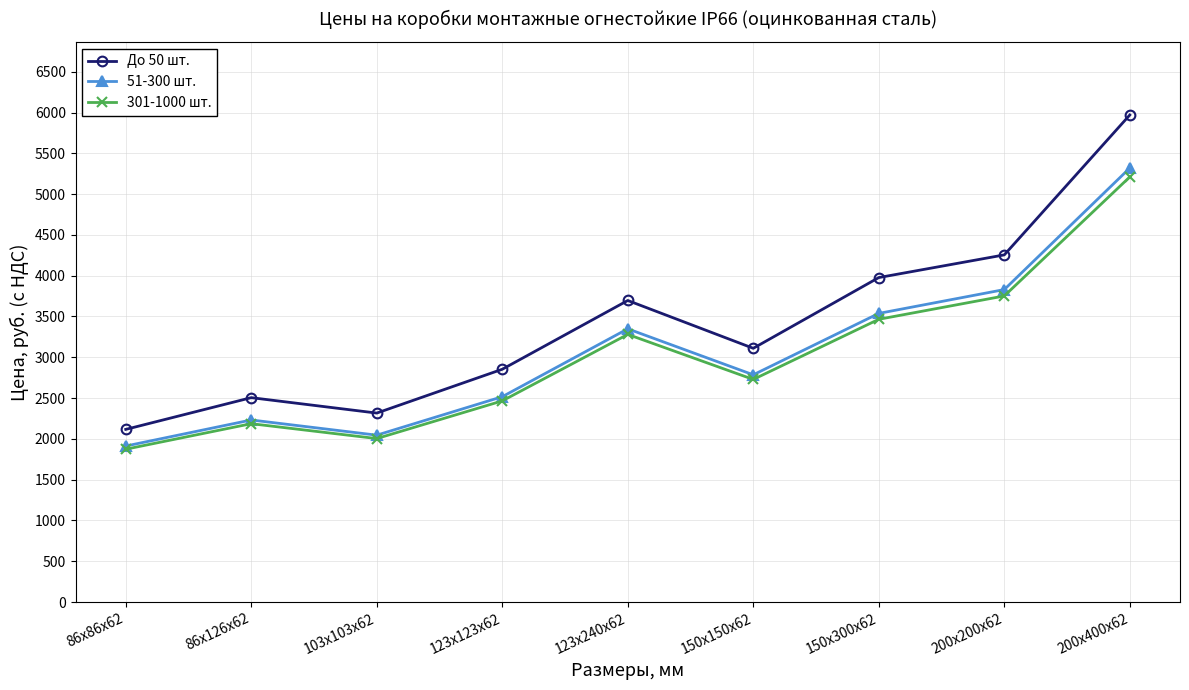

In 51-300 шт., how many points are higher than both neighbors (excluding endpoints)?

2